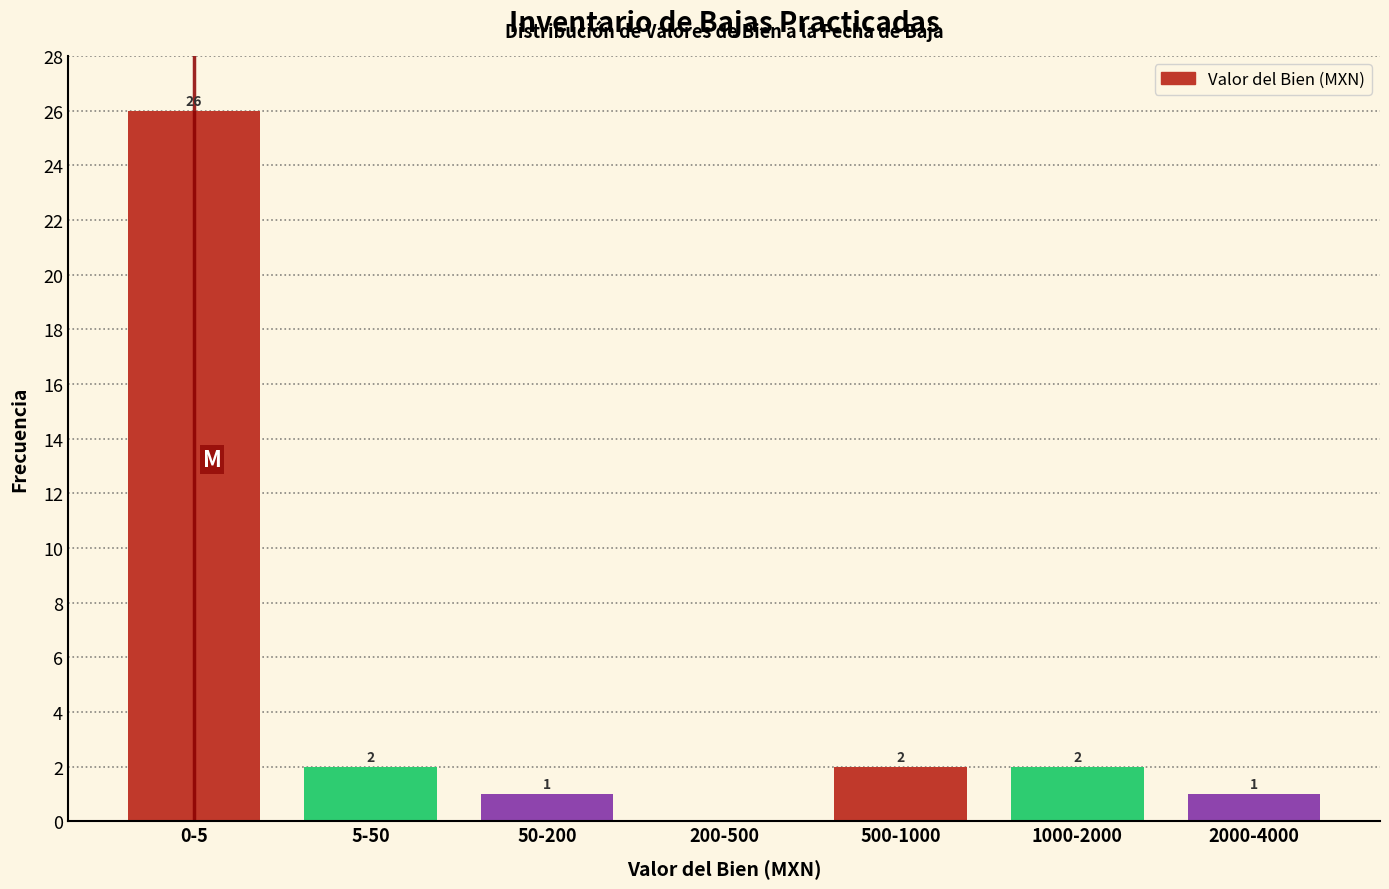

Reading left to right, extract all data points from this chart.

0-5=26	5-50=2	50-200=1	200-500=0	500-1000=2	1000-2000=2	2000-4000=1